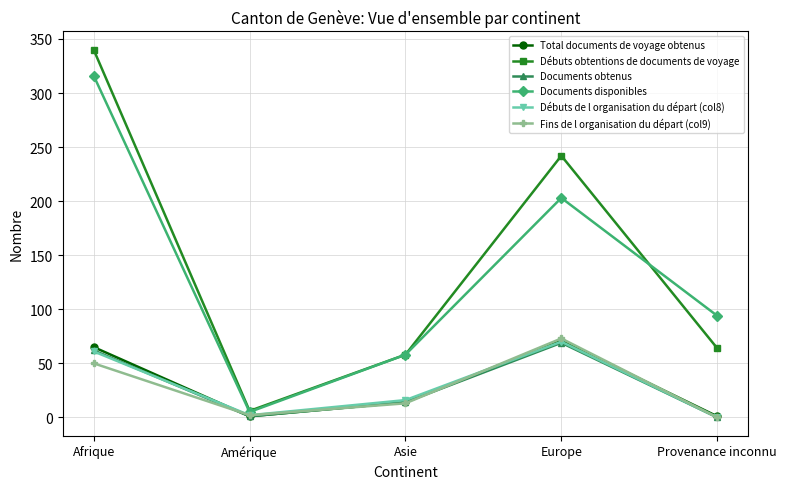

At which label is Total documents de voyage obtenus closest to 36?

Asie